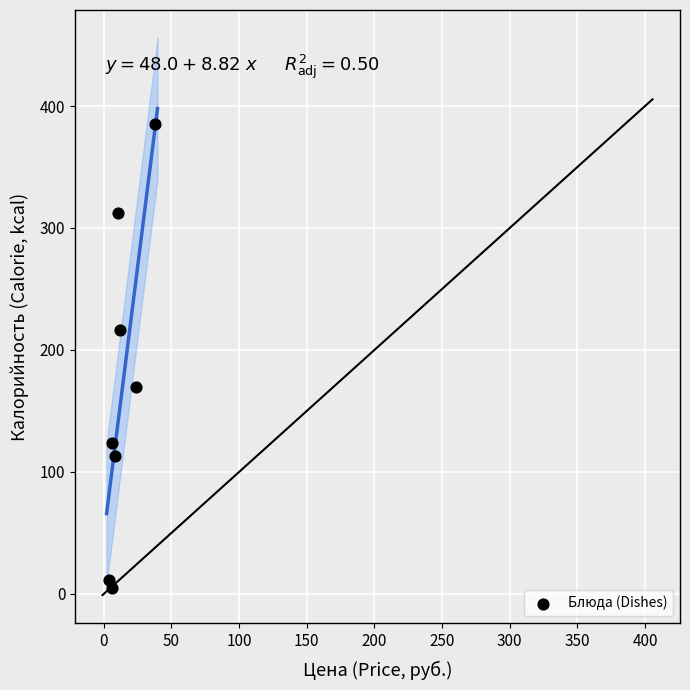

What is the average Y value?

167.1